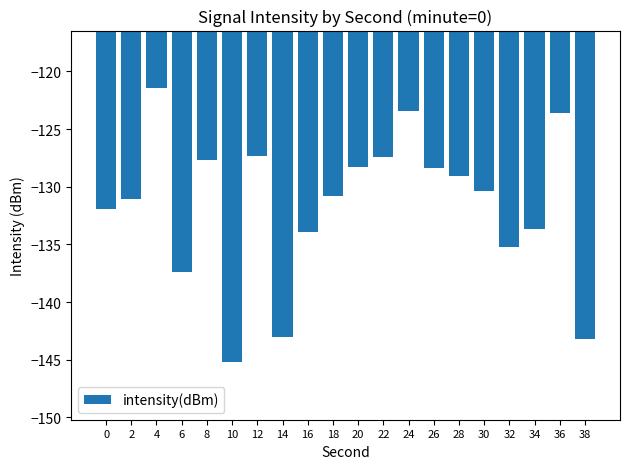

Reading left to right, extract all data points from this chart.

-132.0	-131.1	-121.5	-137.4	-127.7	-145.2	-127.4	-143.0	-134.0	-130.8	-128.3	-127.4	-123.5	-128.3	-129.1	-130.4	-135.2	-133.7	-123.6	-143.2